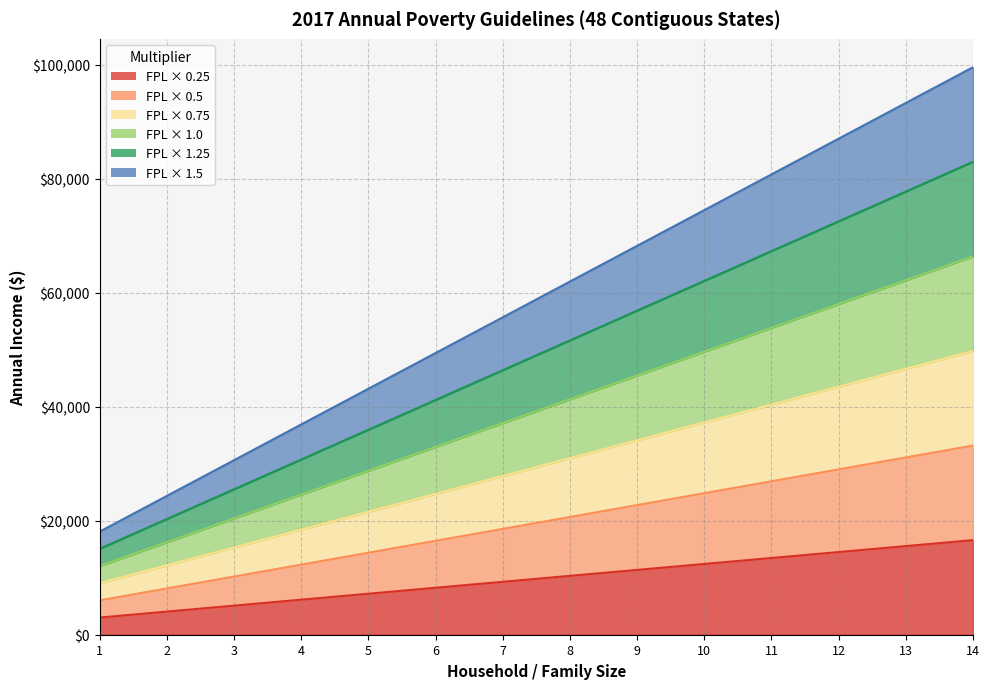

Rank the categories by 1.0 value from highest to lowest.

14, 13, 12, 11, 10, 9, 8, 7, 6, 5, 4, 3, 2, 1